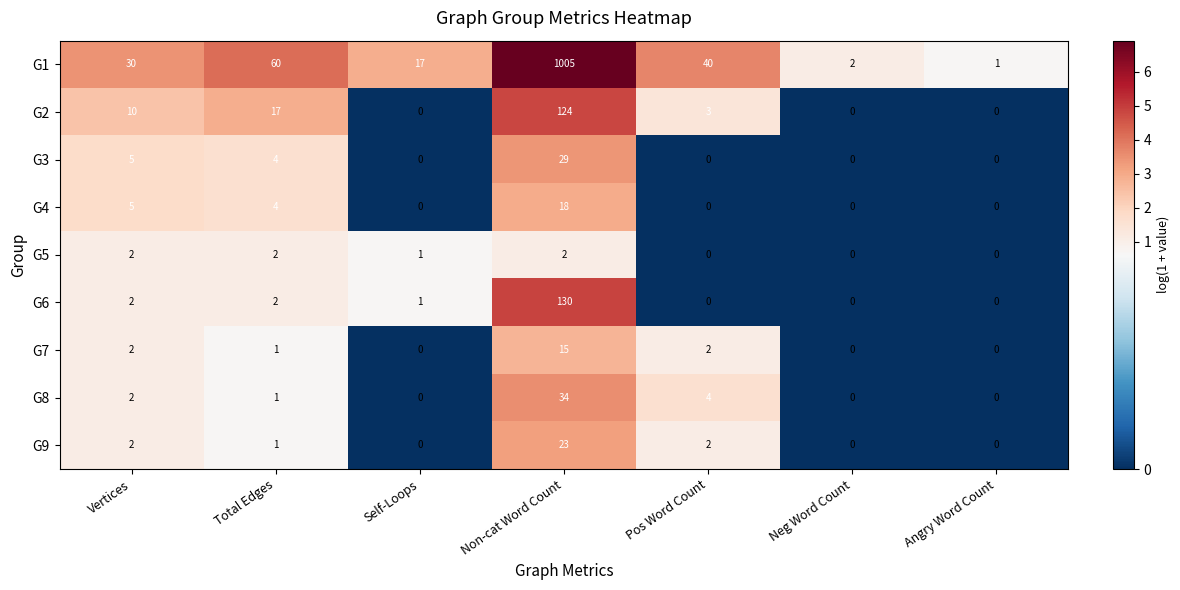

What is the average value of the G1 series?

165